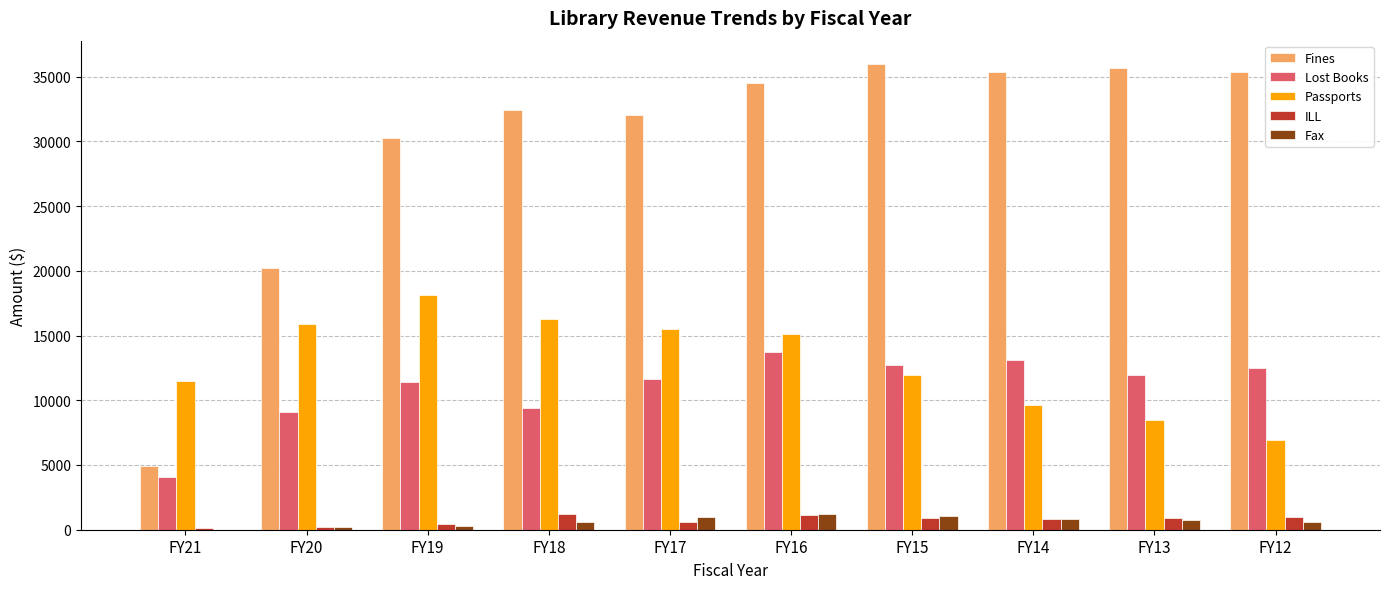

Which series has the widest spread of values?

Fines